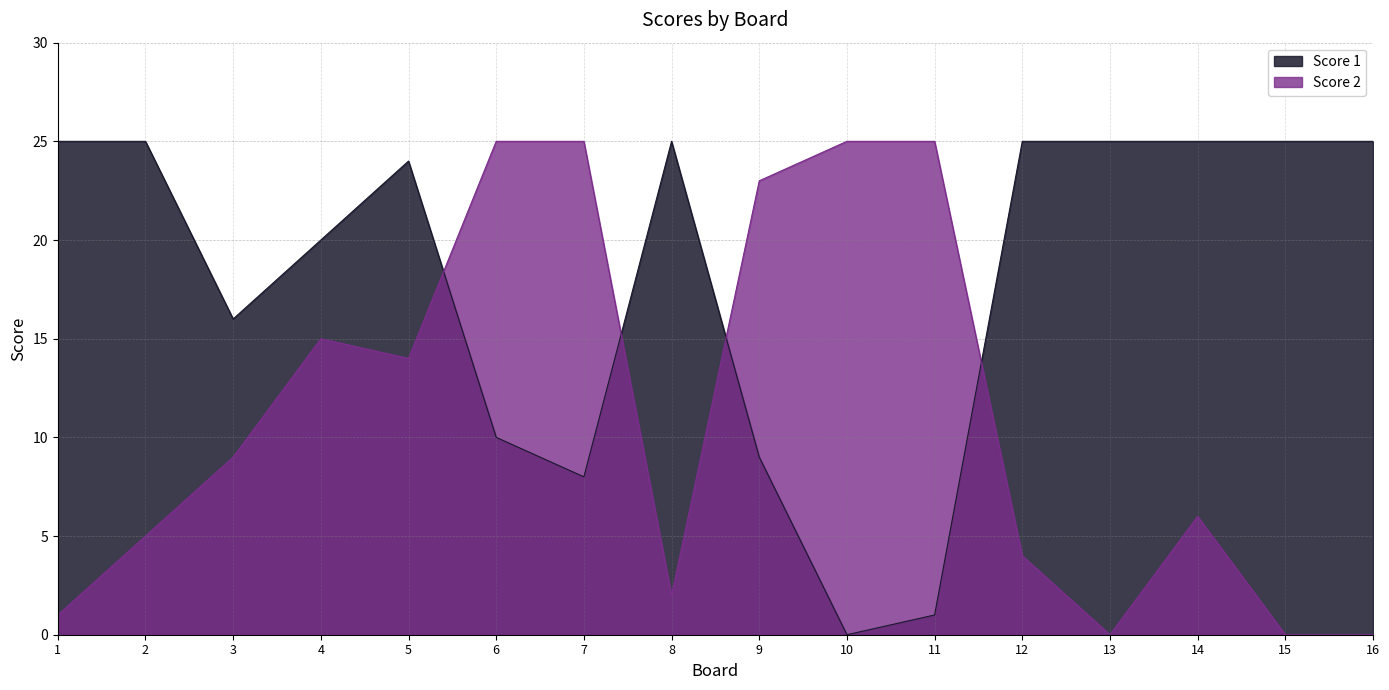

True or false: Score 1 and Score 2 intersect in this chart.

True